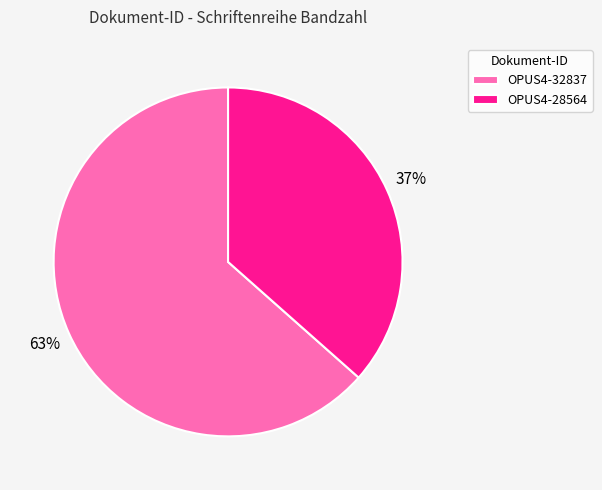

Which slice represents more than half of the pie?

OPUS4-32837